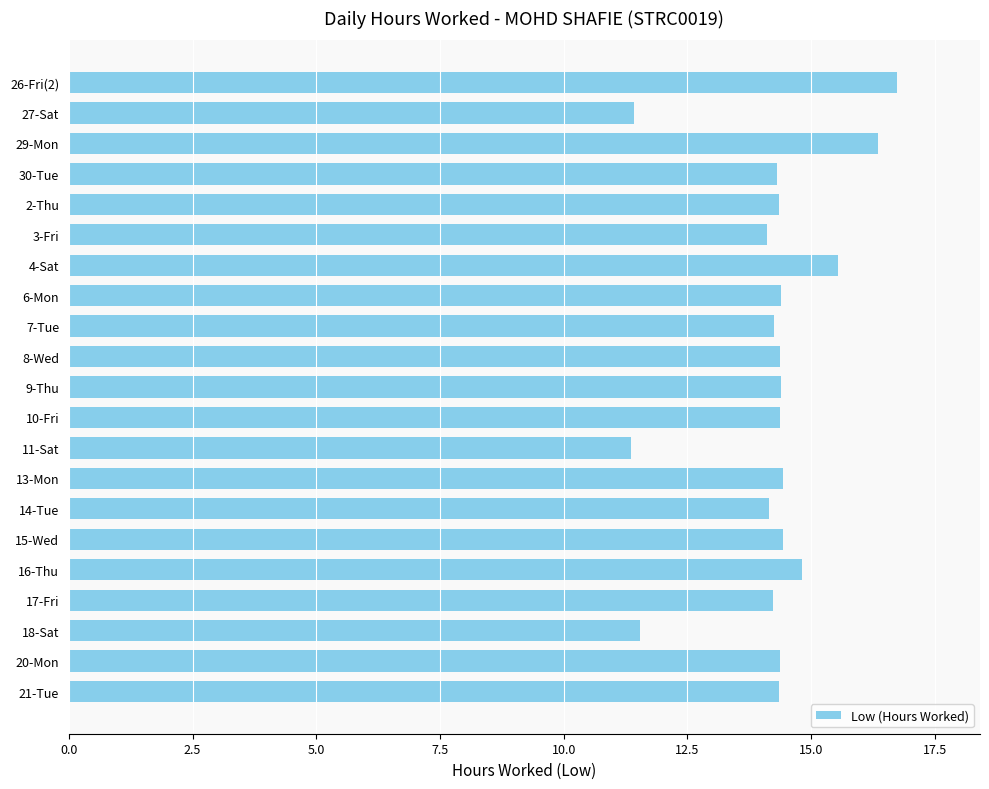

The value at 11-Sat is 11.4. True or false?

True